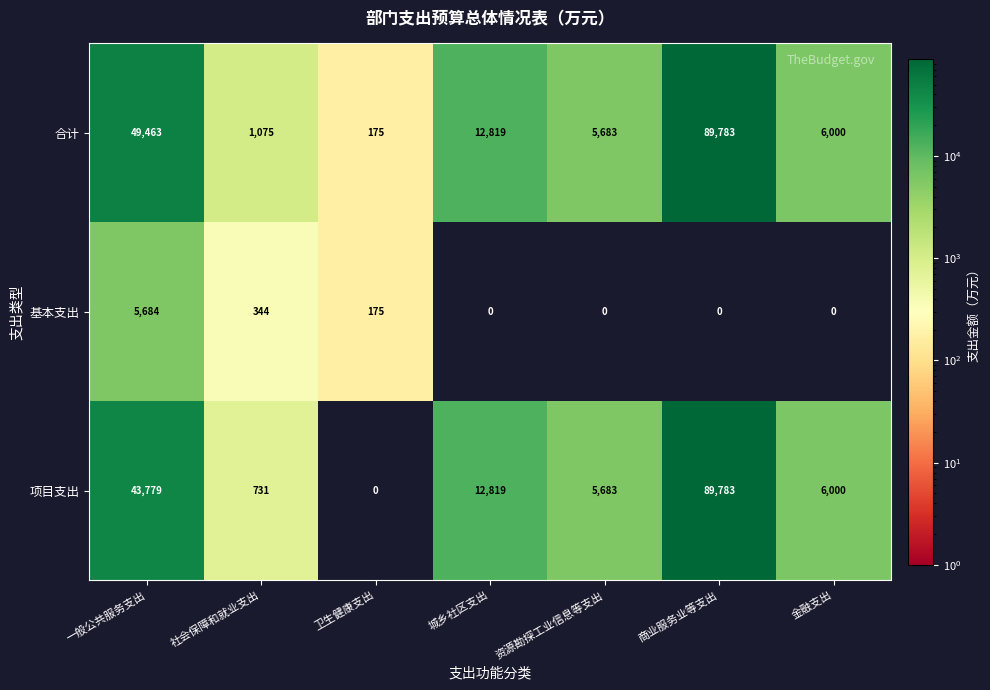

What is the difference between the second highest and second lowest values in the 基本支出 series?

344